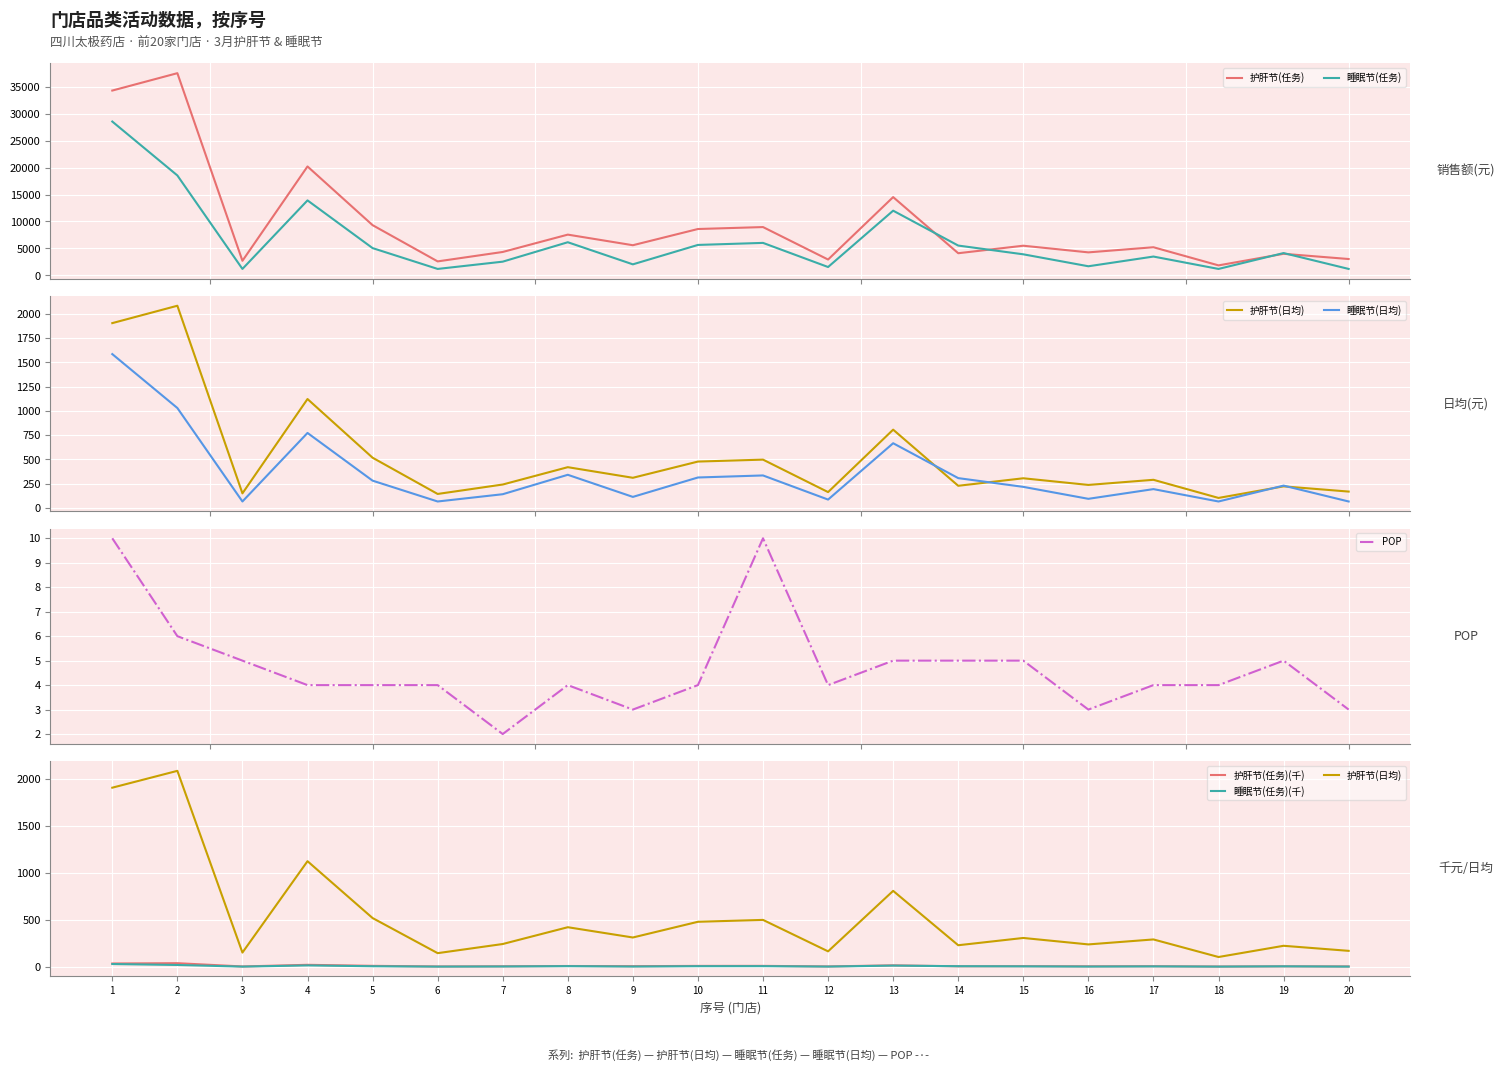

True or false: 护肝节(日均) and 睡眠节(任务) intersect in this chart.

False